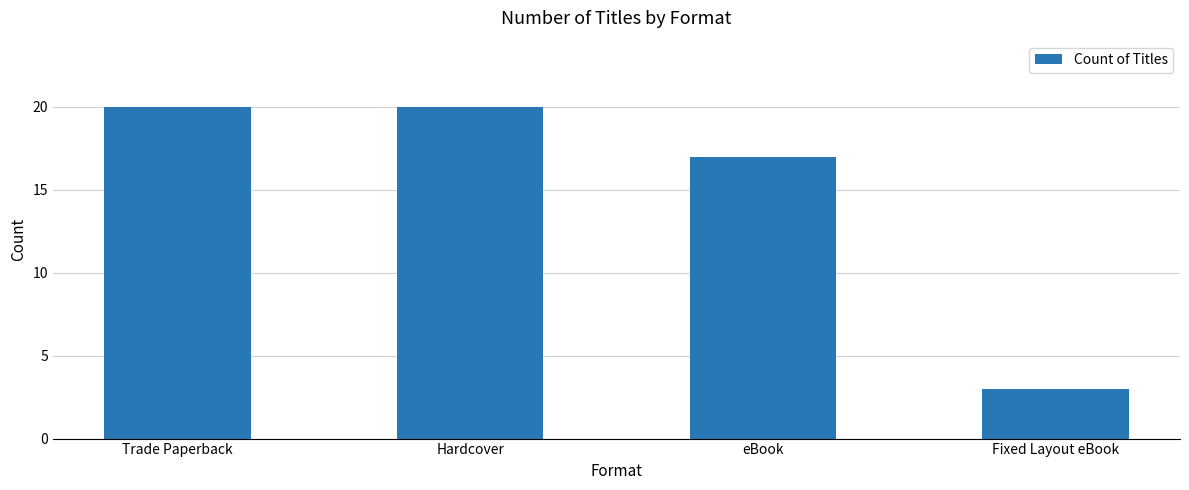

Which has a higher value, eBook or Trade Paperback?

Trade Paperback